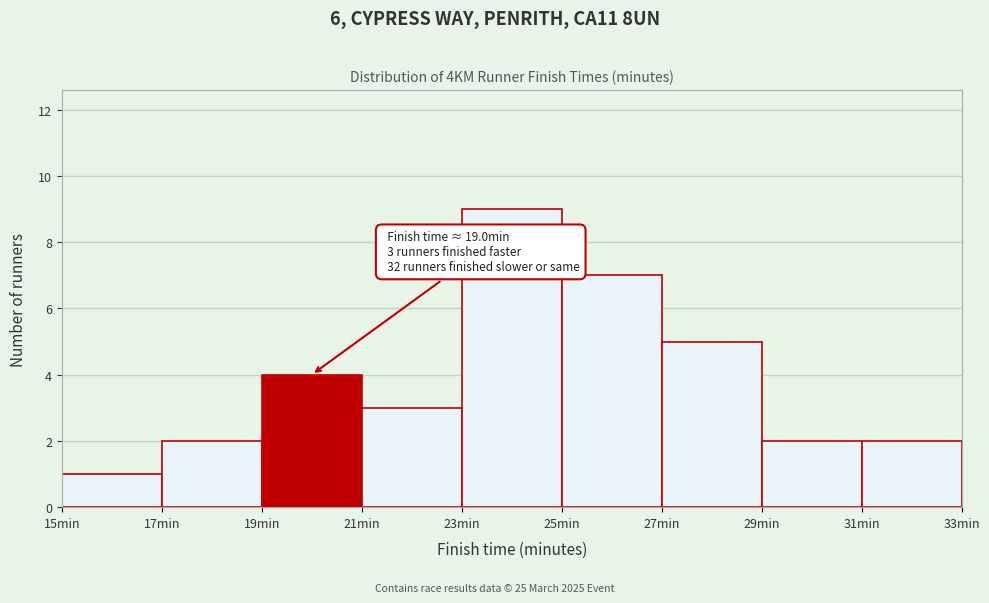

Which range on the x-axis has the tallest bar?

23 to 25